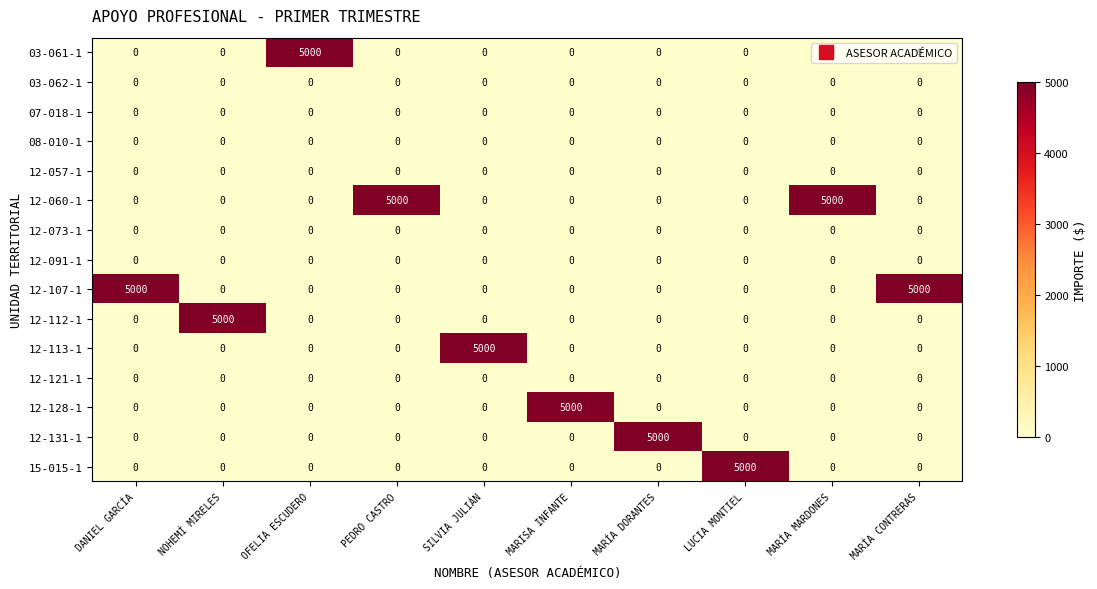

At how many categories does at least one series exceed 4882?

10